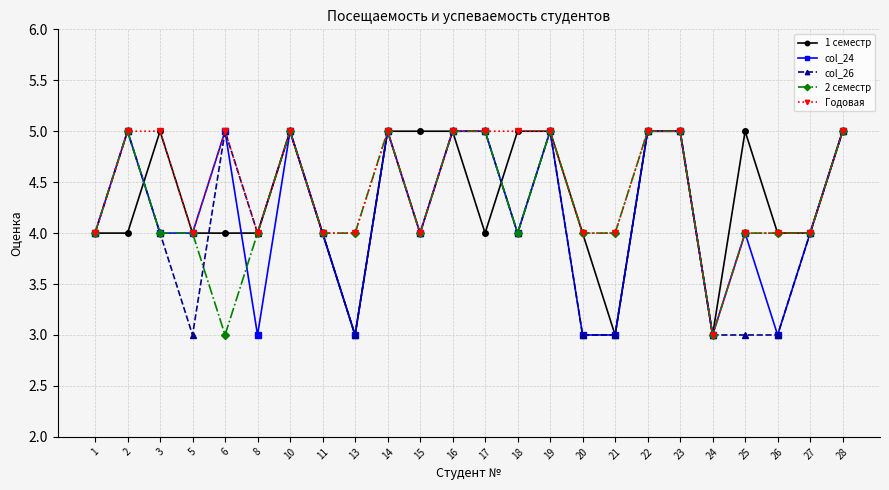

The 2 семестр series shows 3 at 21. True or false?

False